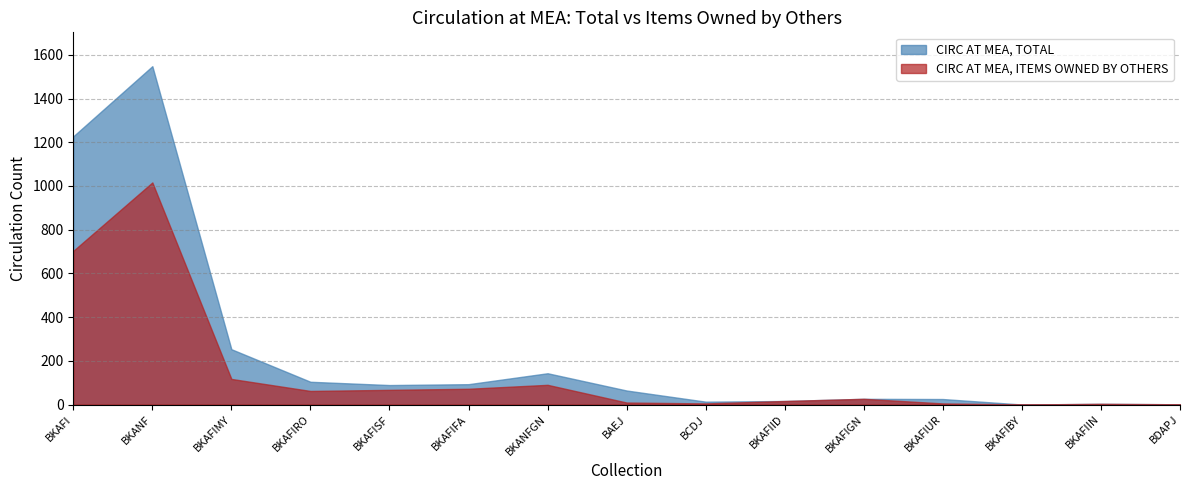

How many distinct data groups are displayed?

2